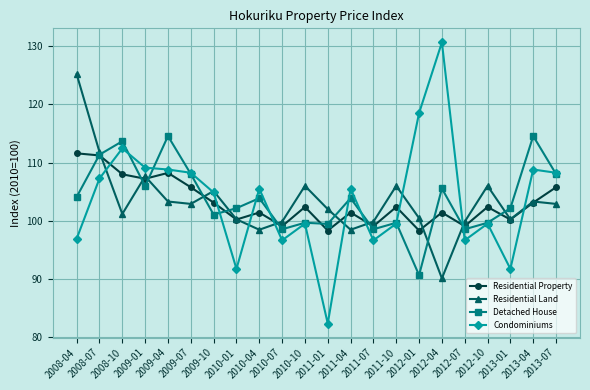

What is the value of the Residential Property point at the 22nd from the left?

105.8